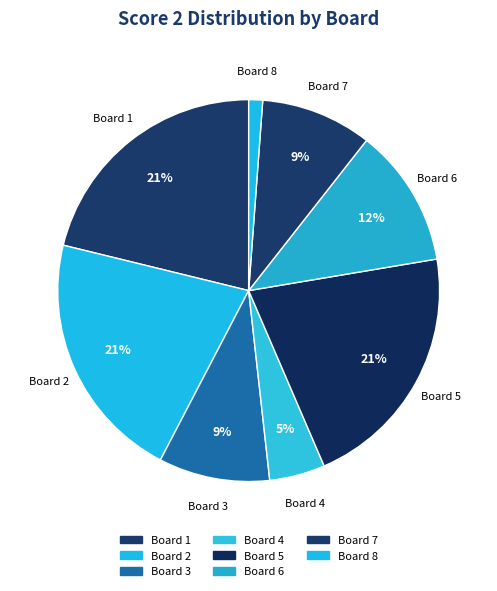

The Board 1 slice represents 21% of the pie. True or false?

True